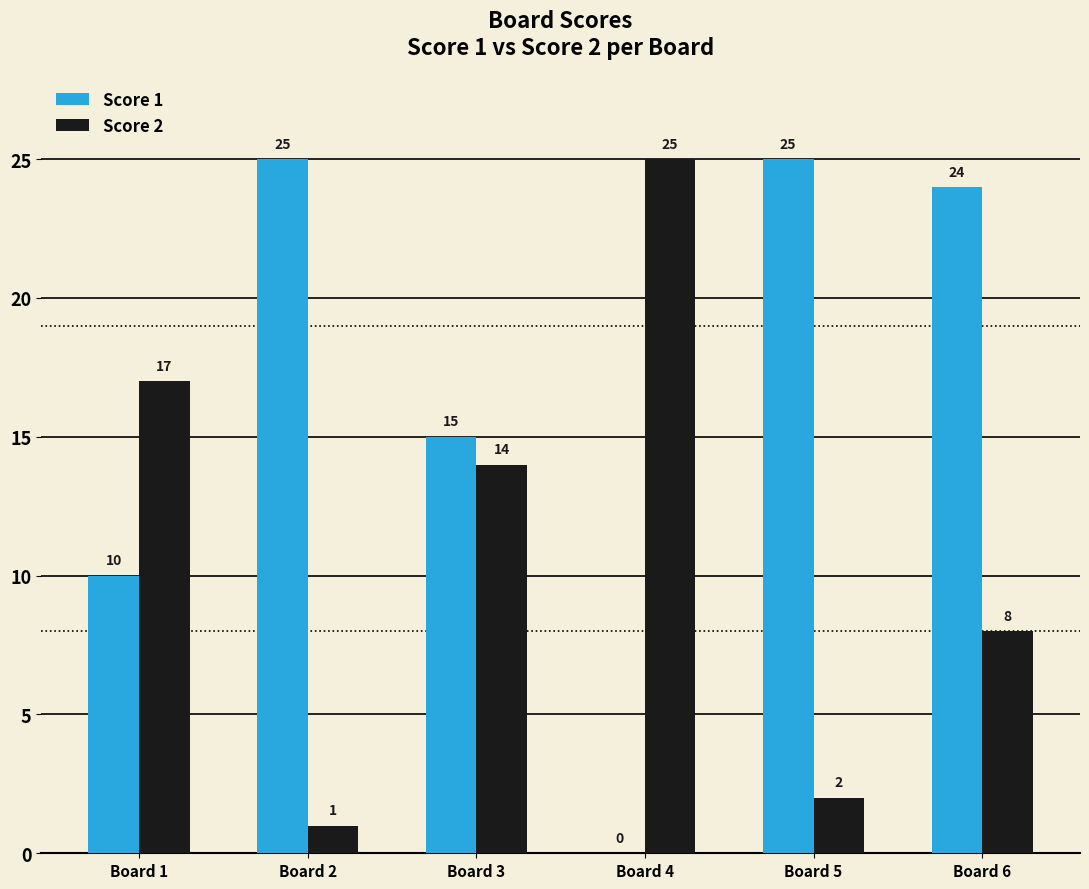

What is the sum of all Score 2 values?

67